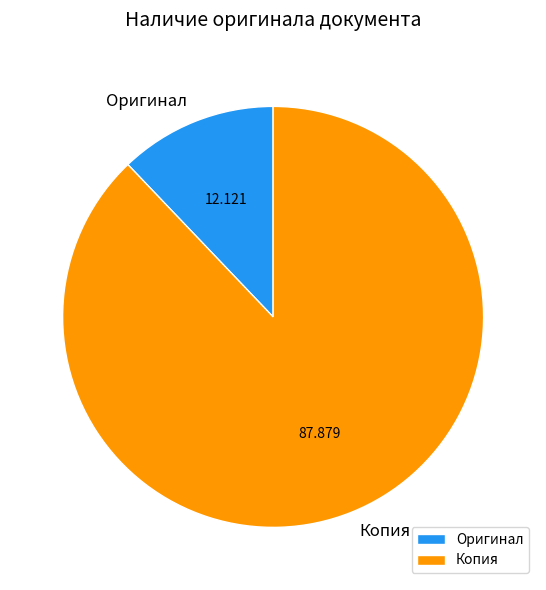

What is the smallest slice in the pie chart?

Оригинал